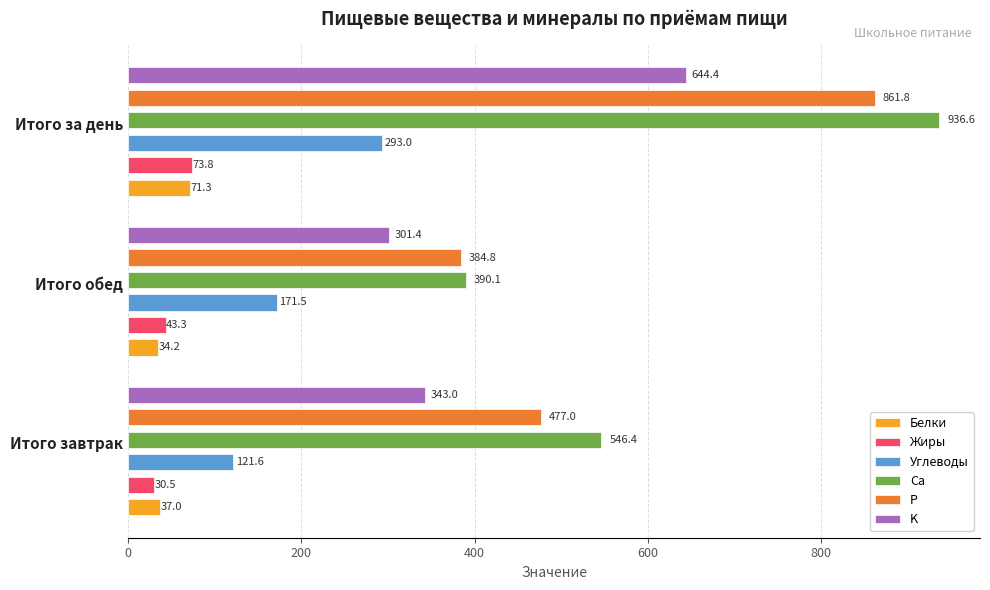

Are the bars grouped side by side (vs. stacked)?

Yes